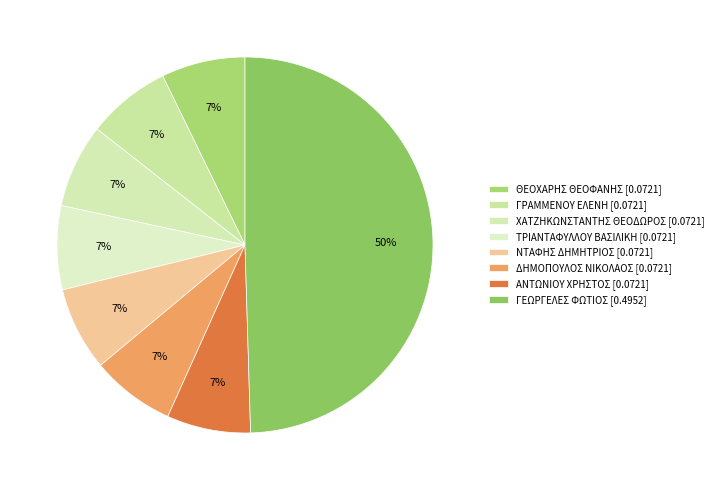

Which category has the smallest portion of the pie?

ΘΕΟΧΑΡΗΣ ΘΕΟΦΑΝΗΣ